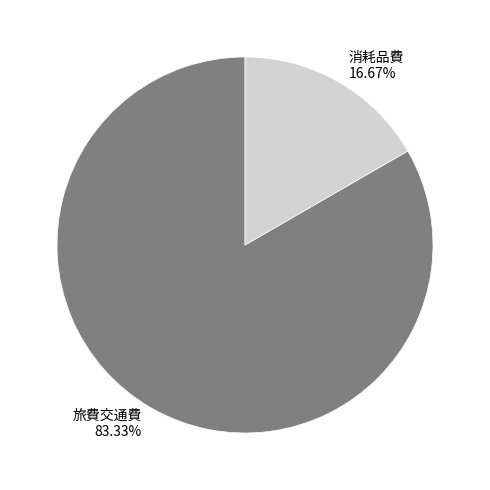

Combined, do 消耗品費 and 旅費交通費 account for over 50%?

Yes